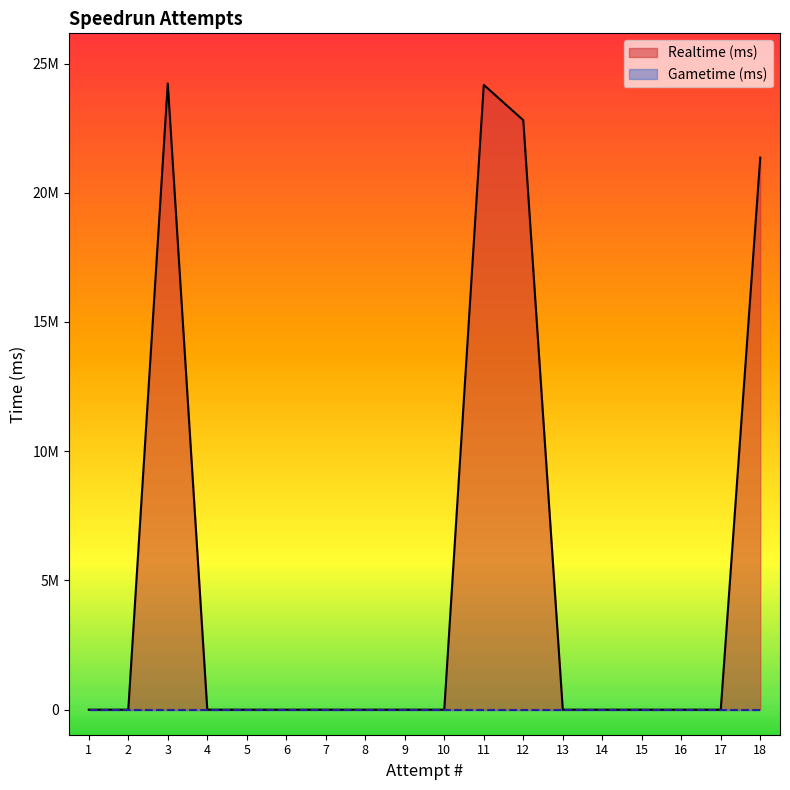

What is the difference between the second highest and minimum values?

24174721